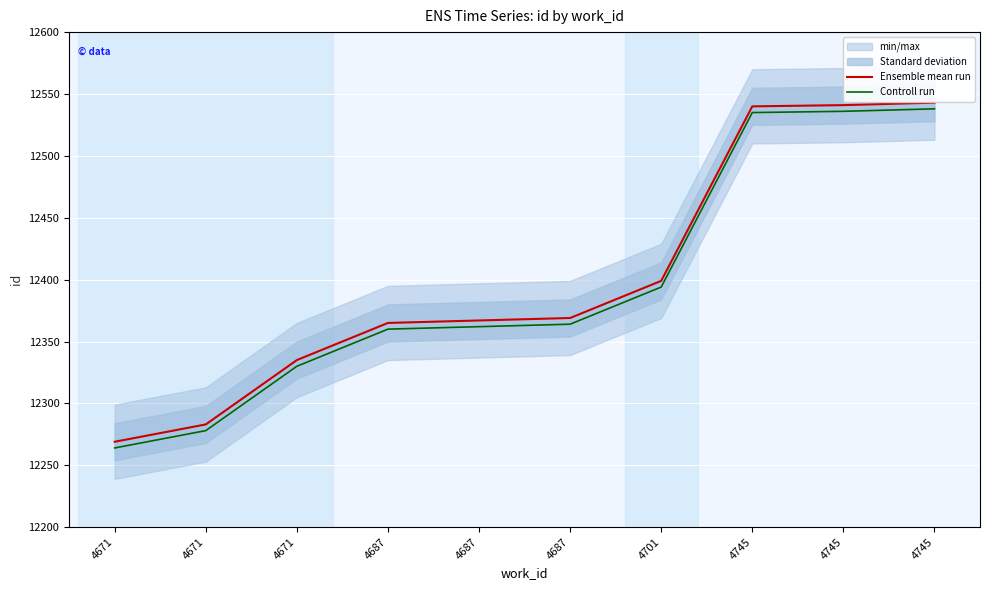

Reading left to right, list all the values displayed in this chart.

Ensemble mean run: 4671=12269	4671=12283	4671=12335	4687=12365	4687=12367	4687=12369	4701=12399	4745=12540	4745=12541	4745=12543
Controll run: 4671=12264	4671=12278	4671=12330	4687=12360	4687=12362	4687=12364	4701=12394	4745=12535	4745=12536	4745=12538